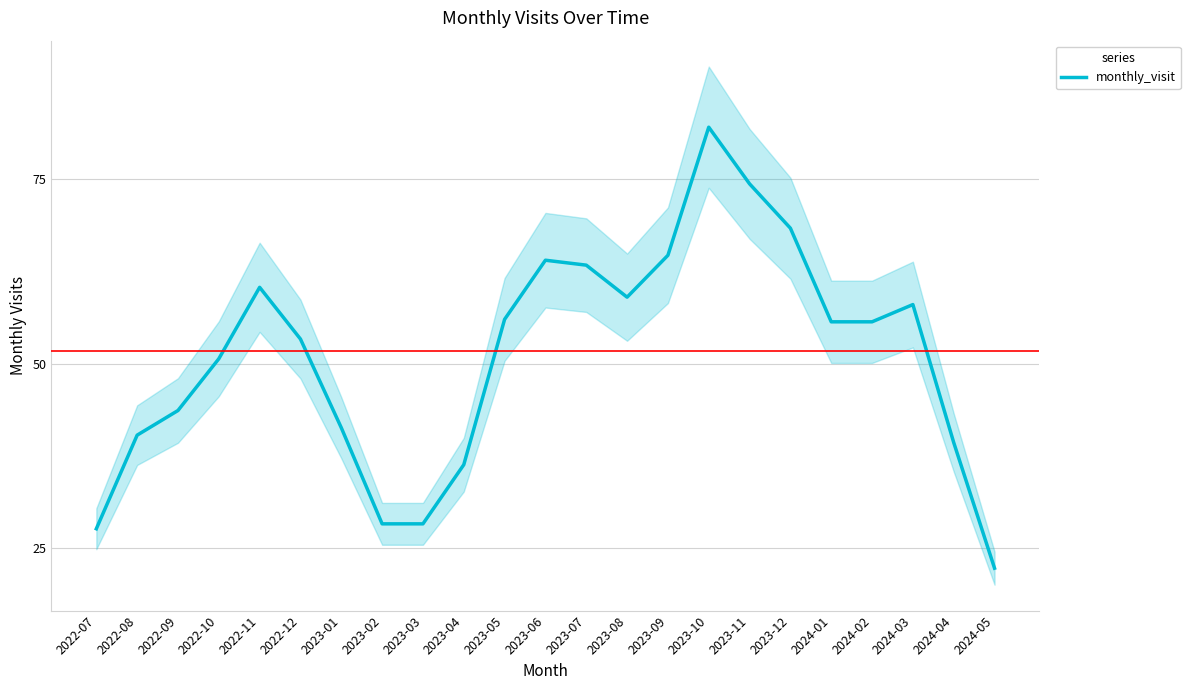

True or false: there are more than 2 points higher than both neighbors.

True